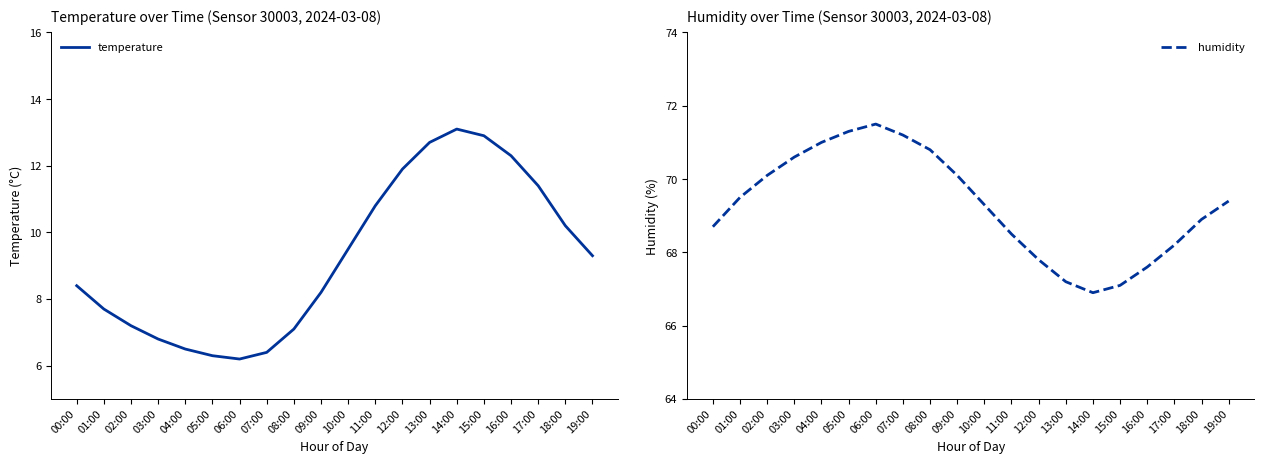

How many lines are shown in the chart?

2